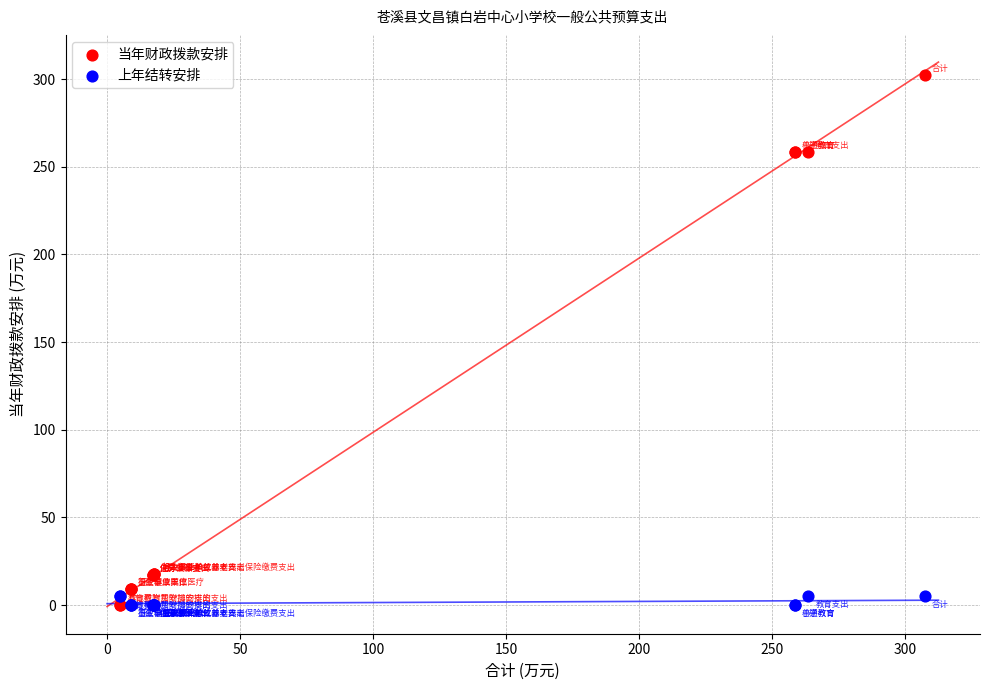

What is the X range (max minus min) for the scatter plot?

302.5